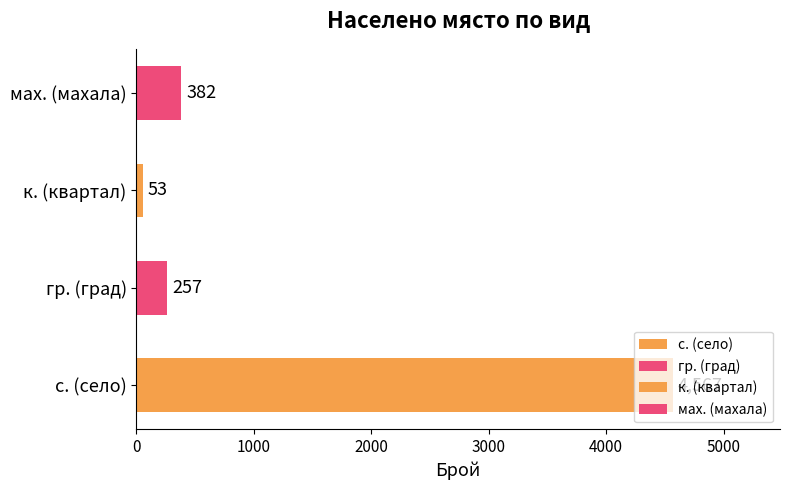

Where is the data nearest to the value 2310?

мах. (махала)